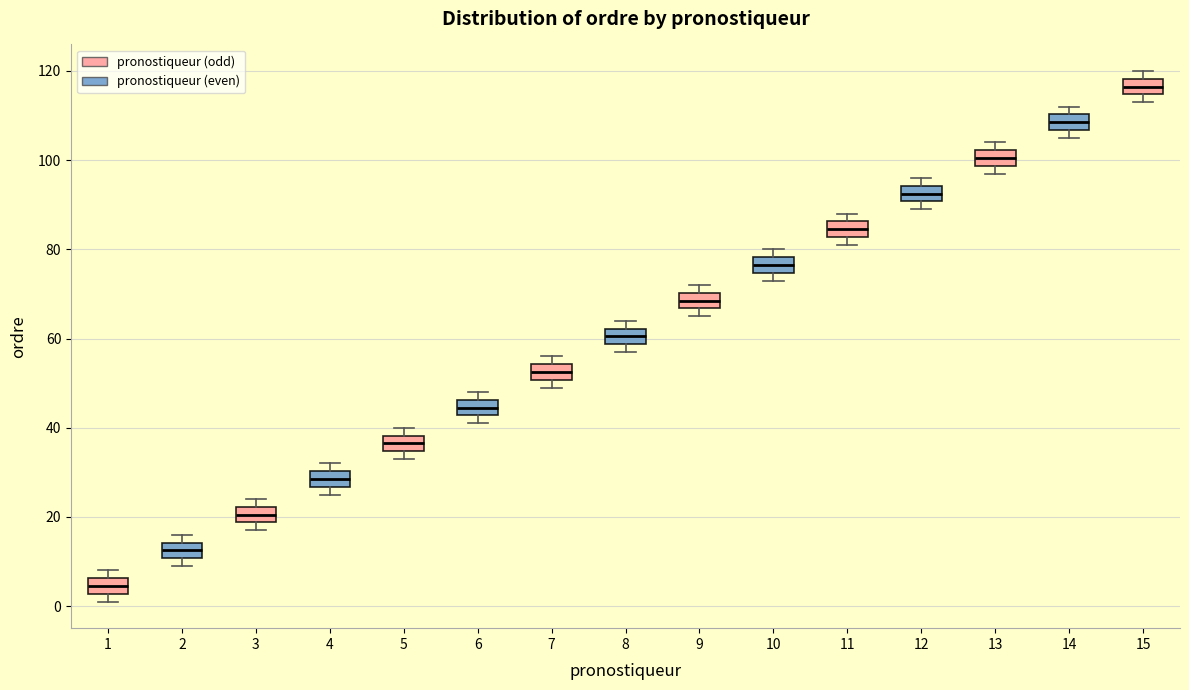

Which box has the highest median line?

15